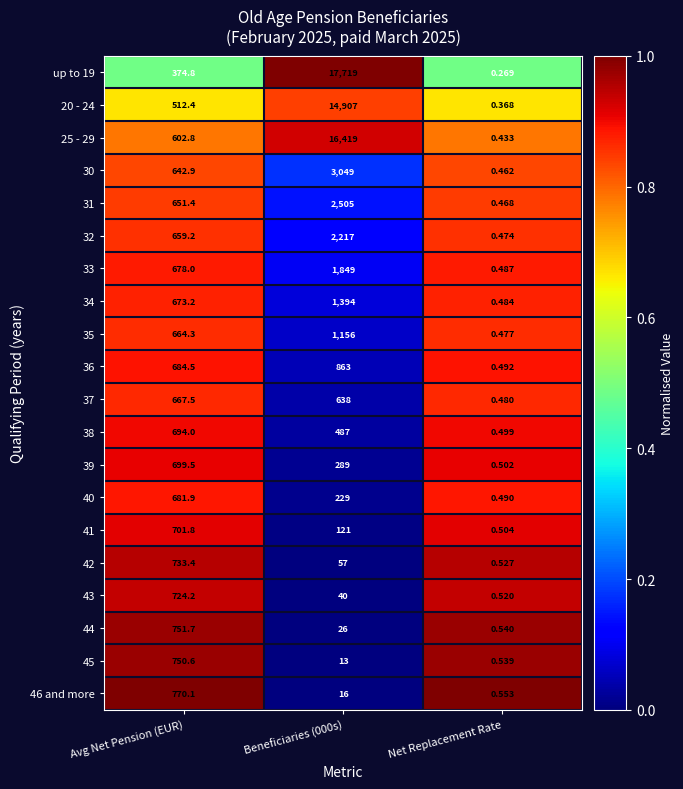

Is the value of 38 at Avg Net Pension (EUR) greater than the value of 33 at Net Replacement Rate?

Yes